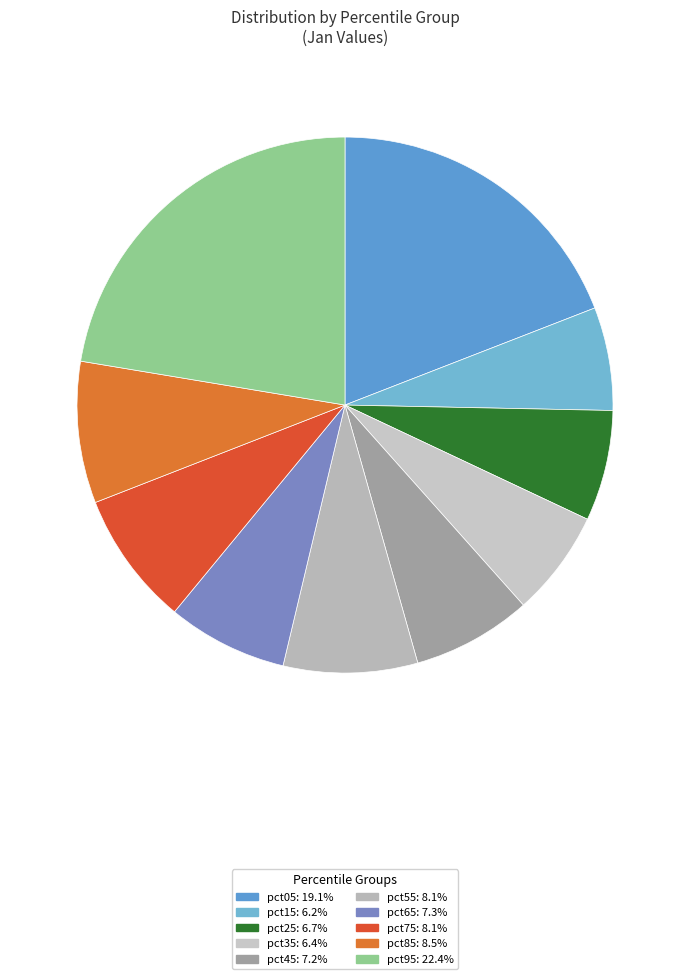

Rank the categories by value from lowest to highest.

pct15, pct35, pct25, pct45, pct65, pct55, pct75, pct85, pct05, pct95